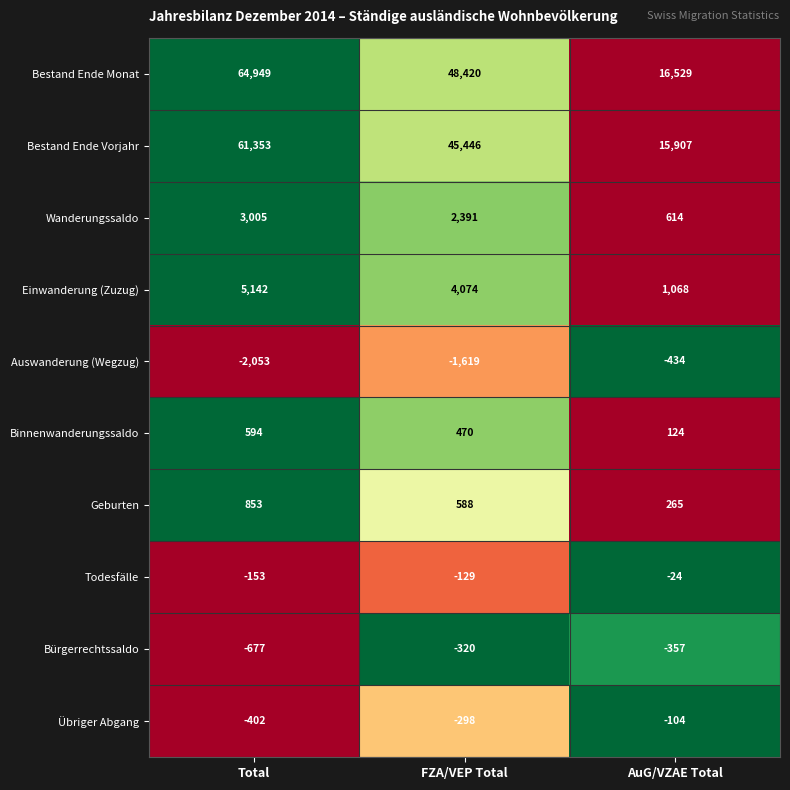

At which category does the chart reach its peak across all series?

Total